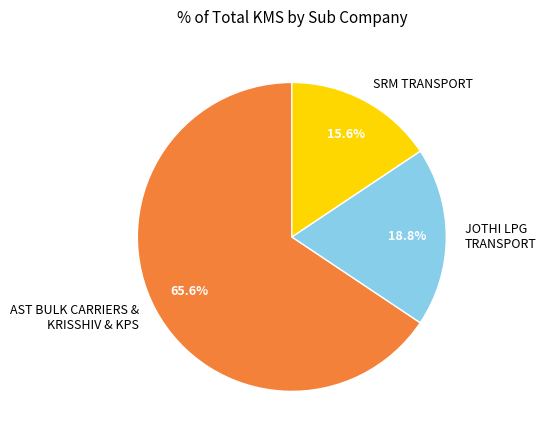

What is the smallest slice in the pie chart?

SRM TRANSPORT